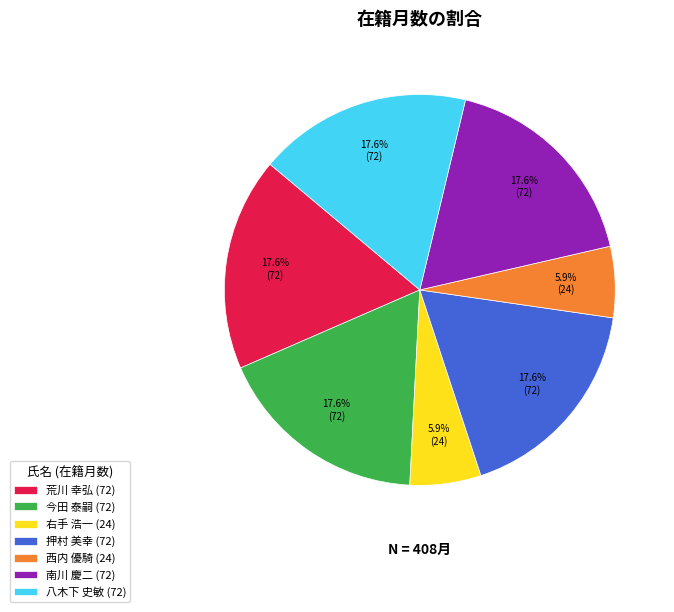

Combined, what portion of the pie is 西内 優騎 and 八木下 史敏?

23.5%